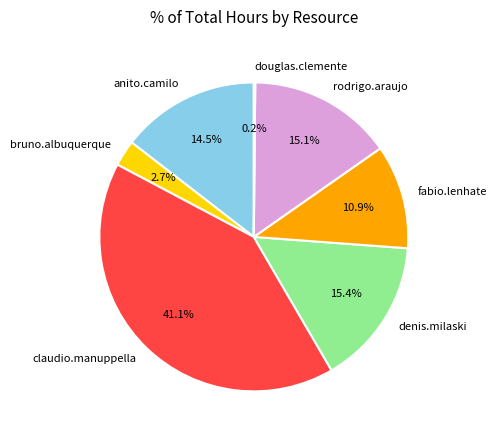

What is the ratio of the value at rodrigo.araujo to the value at bruno.albuquerque?

5.6